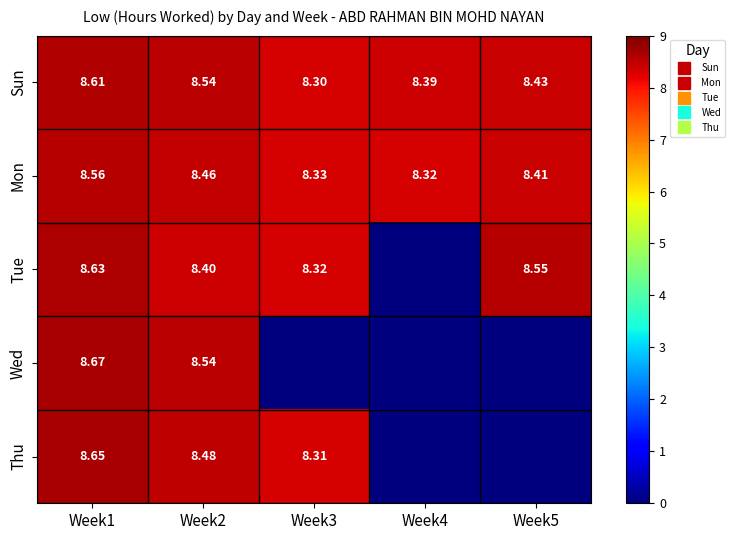

Rank the categories by Wed value from lowest to highest.

Week3, Week4, Week5, Week2, Week1